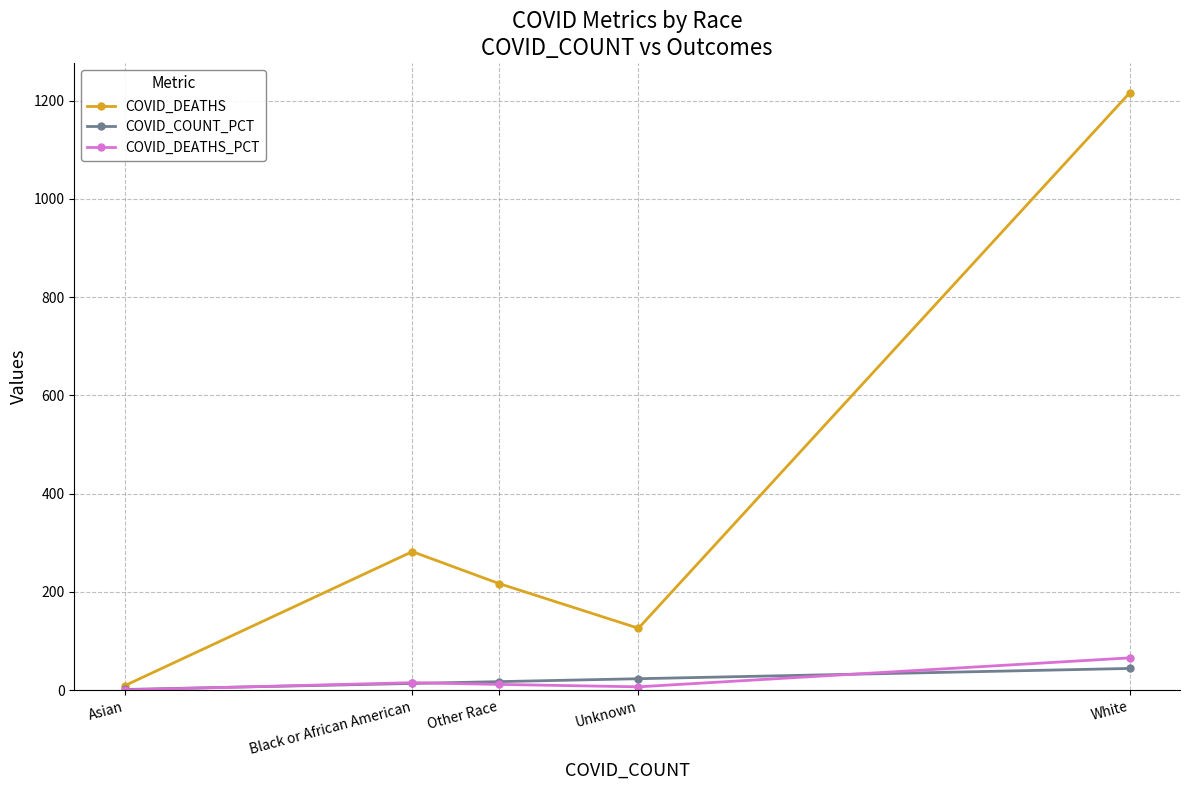

What is the minimum value shown in the chart?

0.5